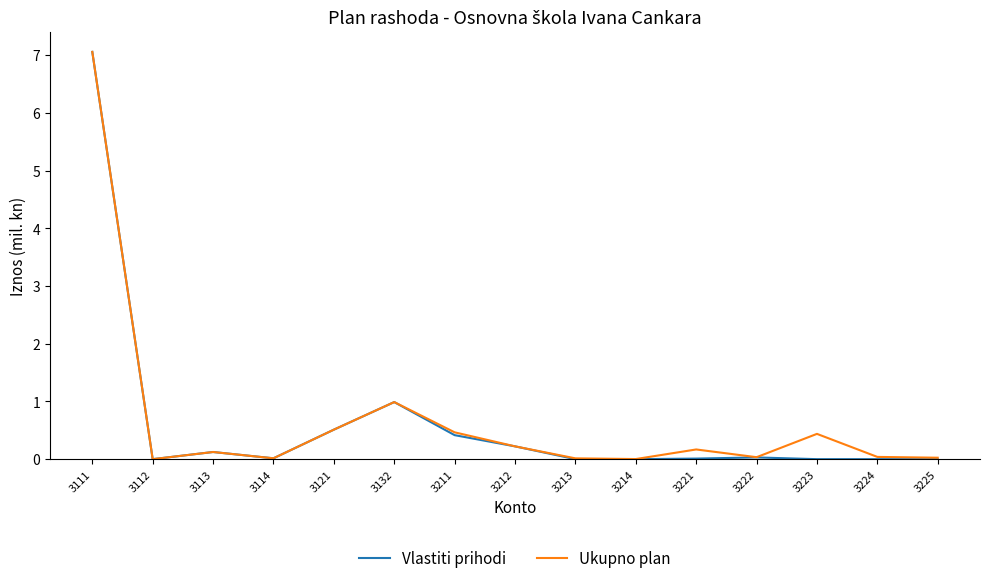

Which series has the largest range (max minus min)?

Vlastiti prihodi